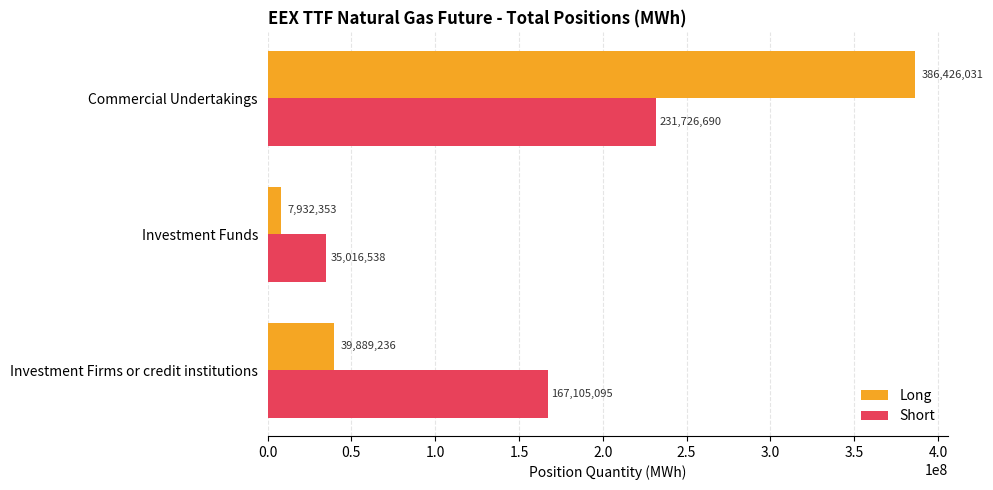

At which label is Long closest to 197179192?

Investment Firms or credit institutions